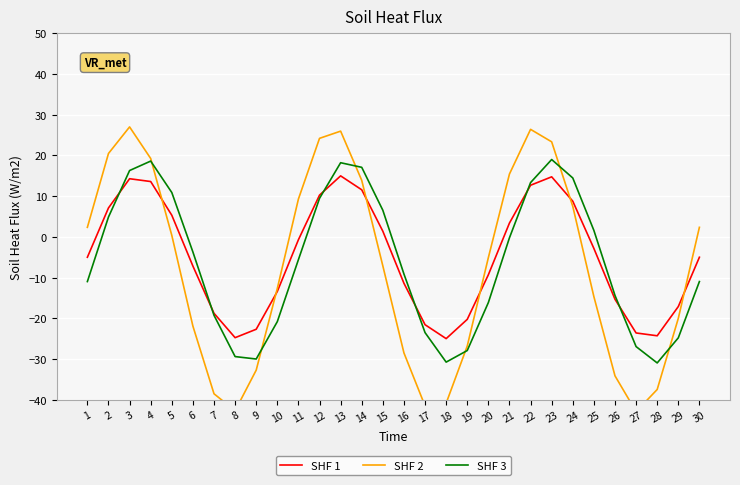

Which series has the largest range (max minus min)?

SHF 2